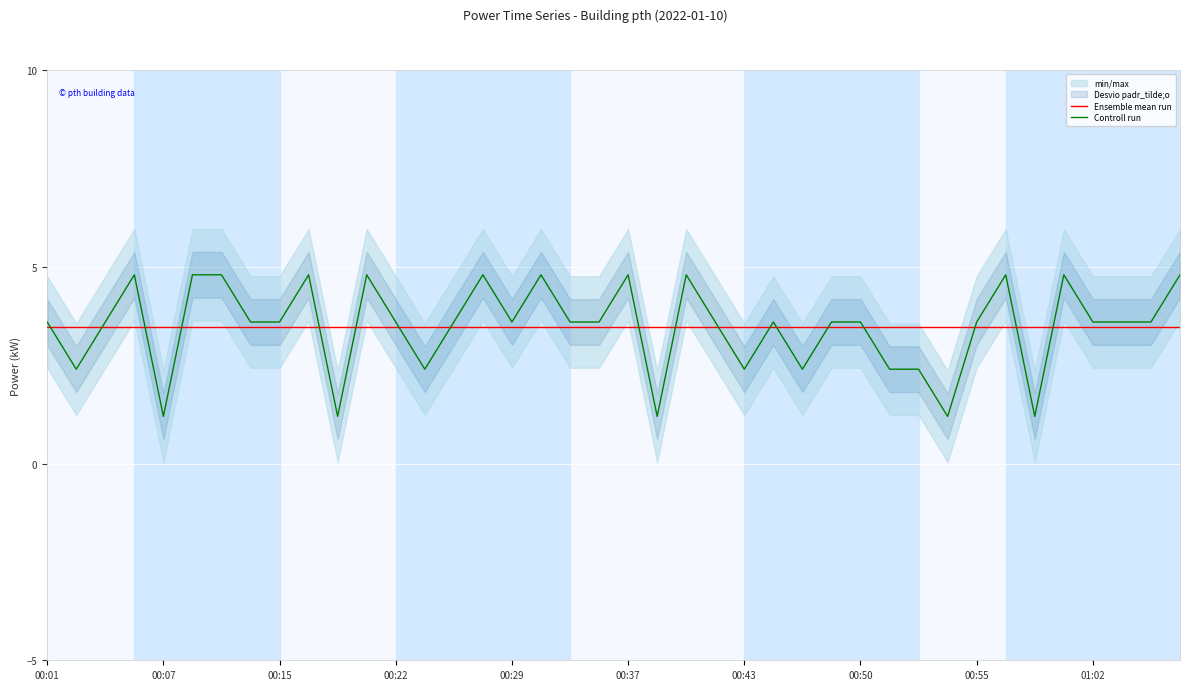

Where does the Controll run series first go above 3?

00:01